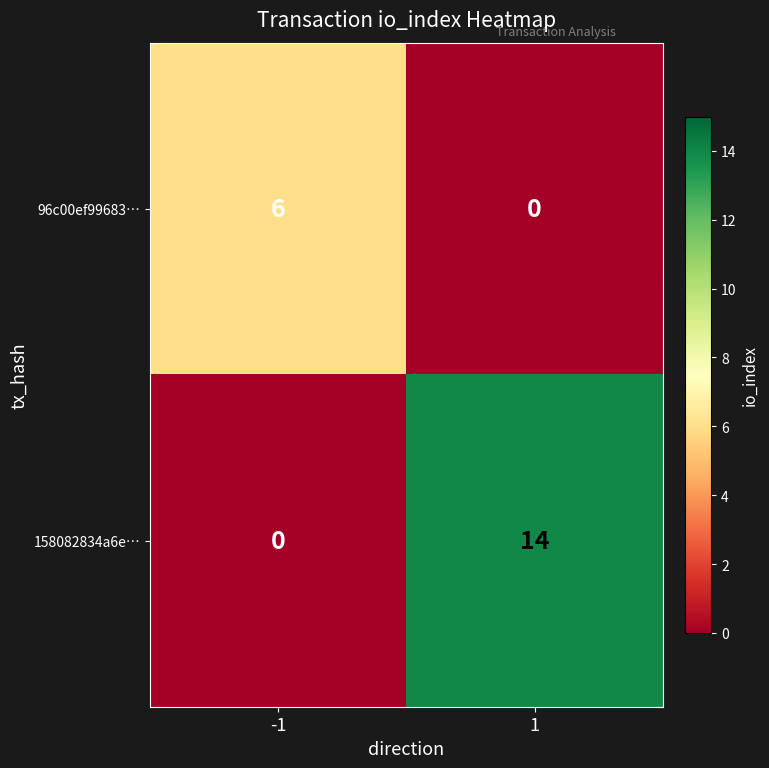

What is the difference between the 96c00ef99683… values at 1 and -1?

6